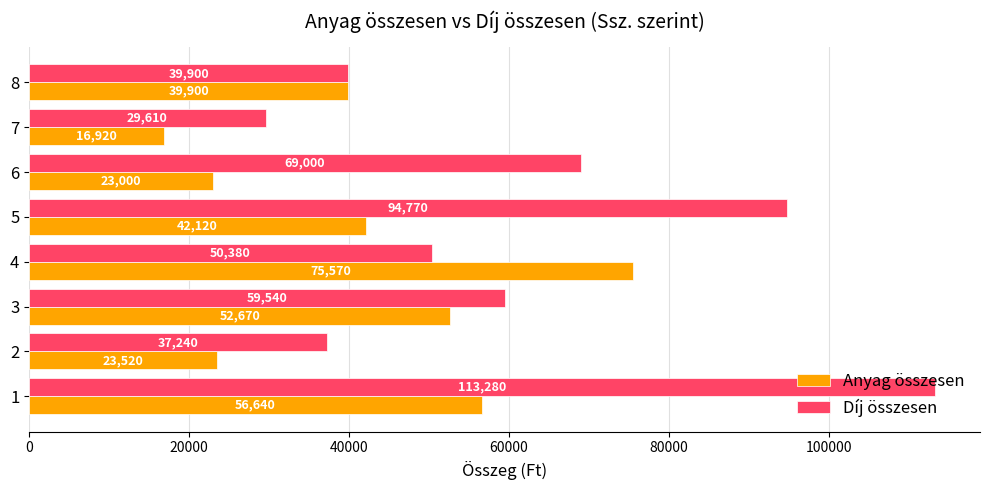

Count the number of data series in this chart.

2